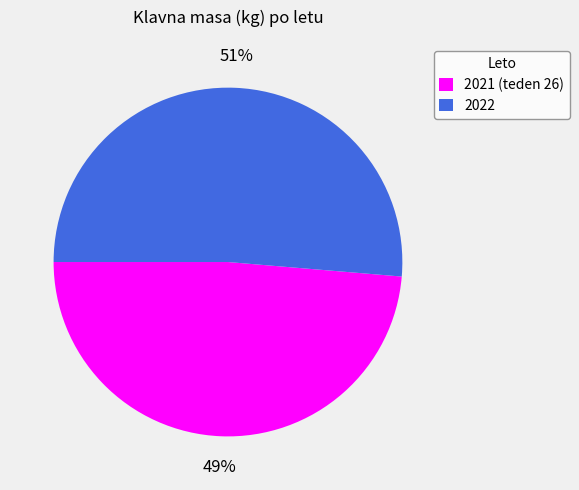

The 2022 slice represents 51% of the pie. True or false?

True